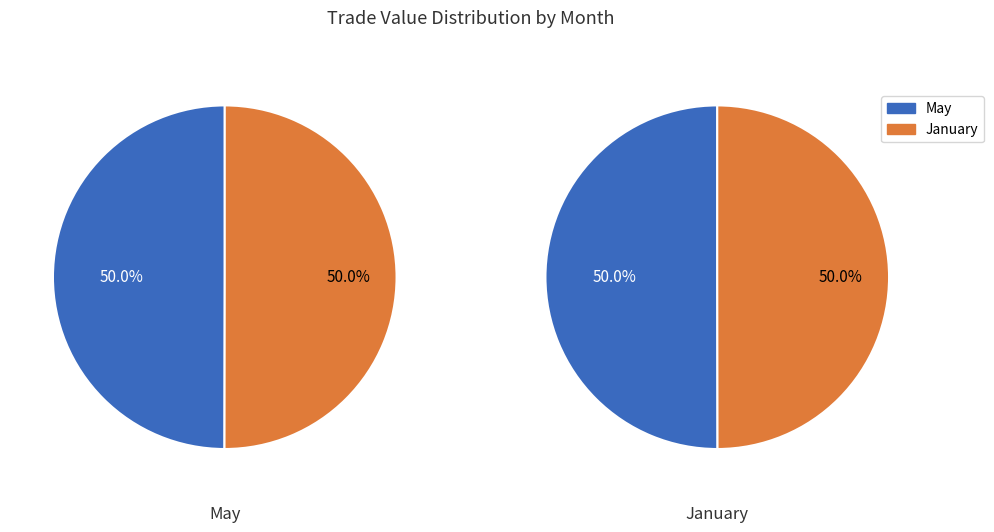

To the nearest percent, what percentage of the pie is values?

50%